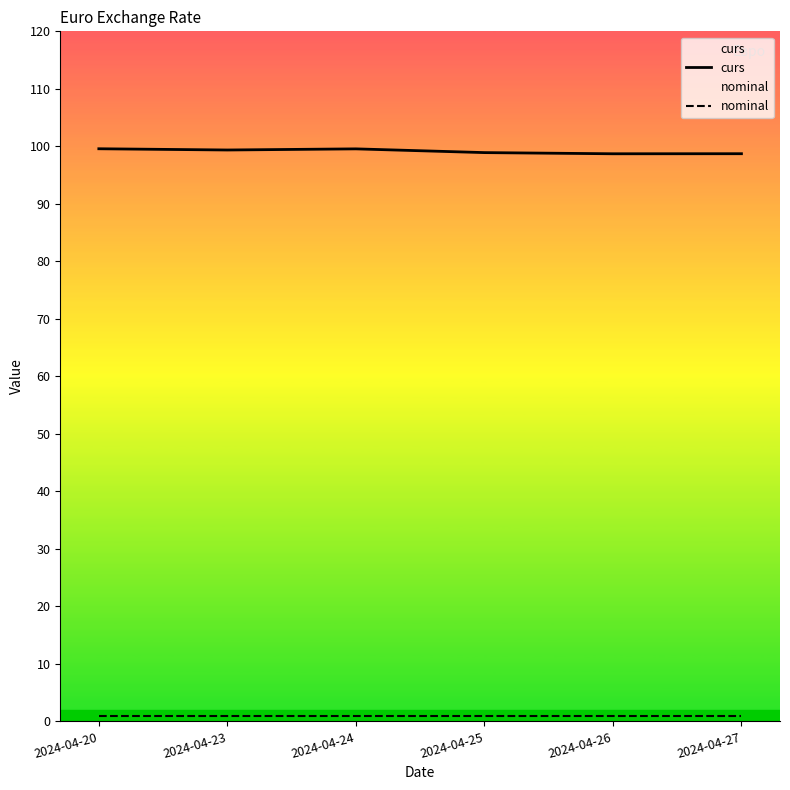

What is the smallest value displayed?

1.0